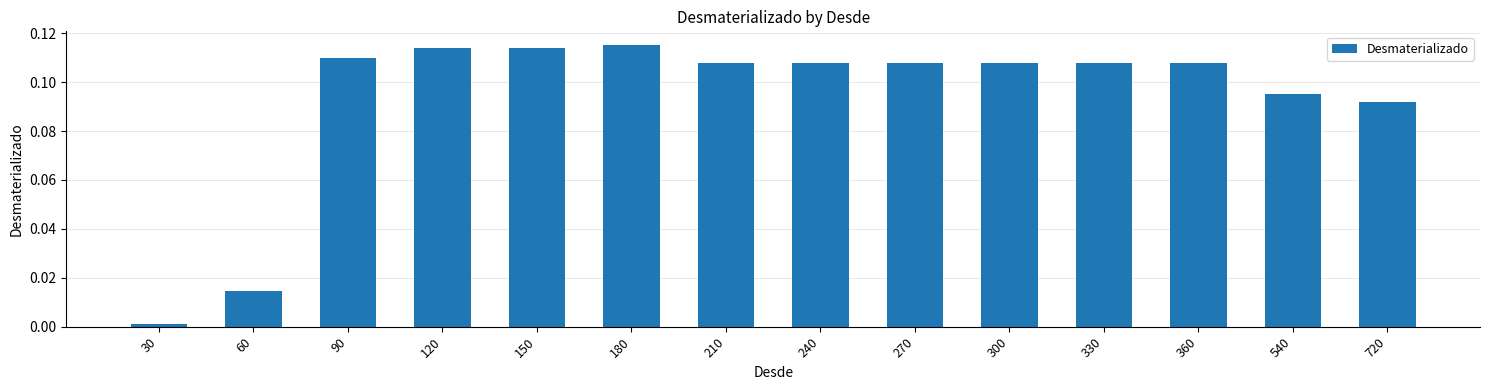

True or false: the data shows 0.2 at 210.

False